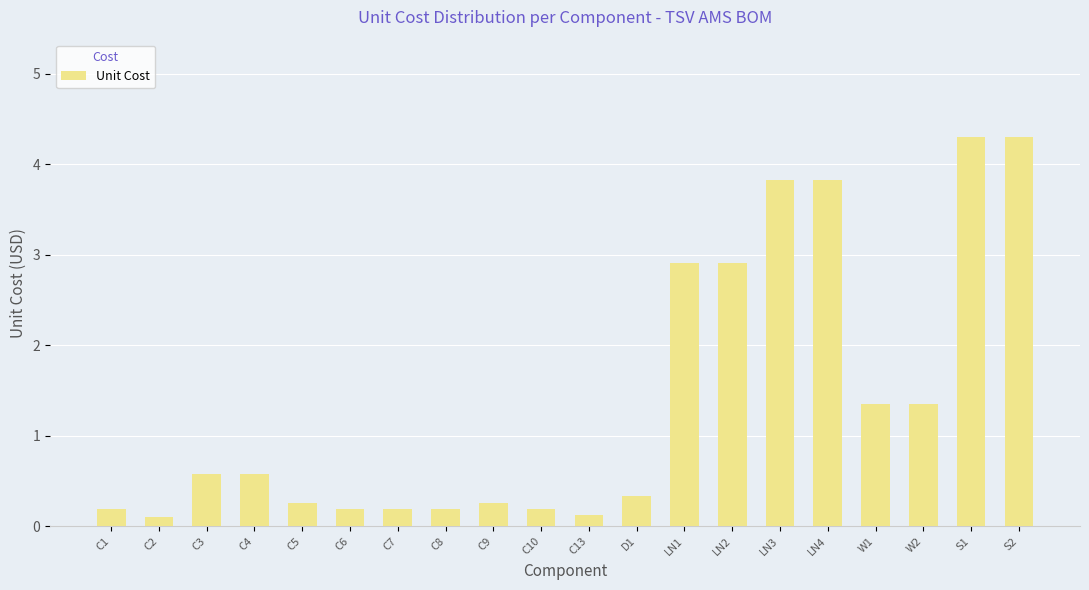

What is the approximate value at C2?

0.1